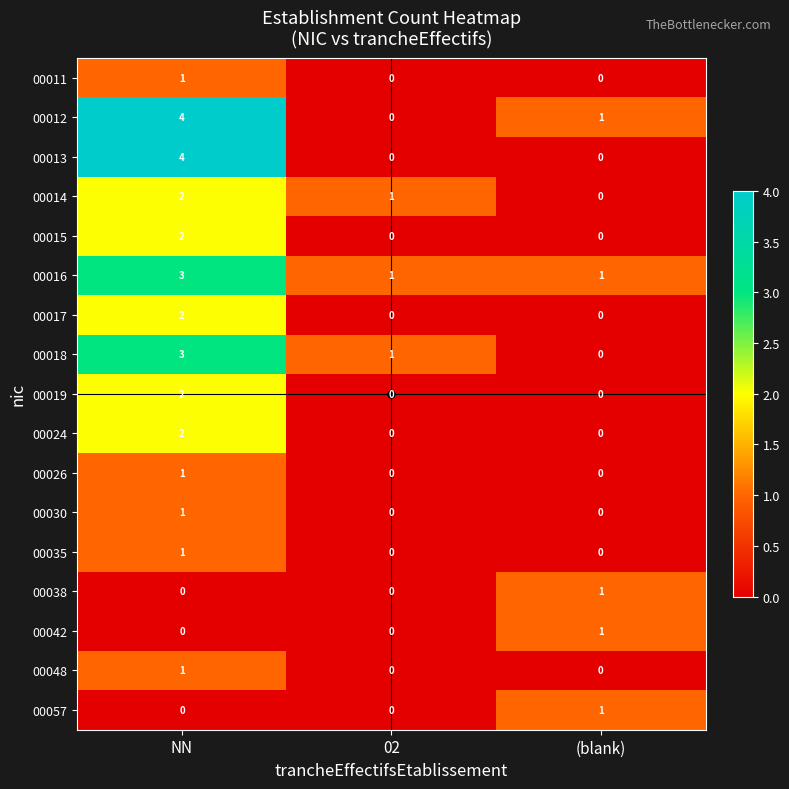

What is the difference between the highest and lowest values at (blank)?

1